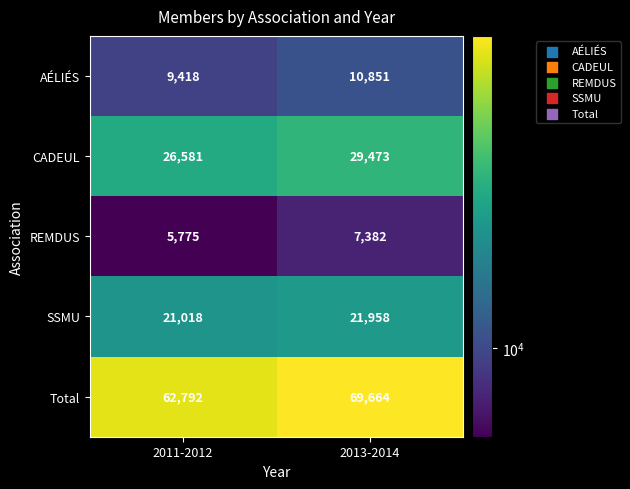

Between 2011-2012 and 2013-2014, which series saw the biggest shift?

Total